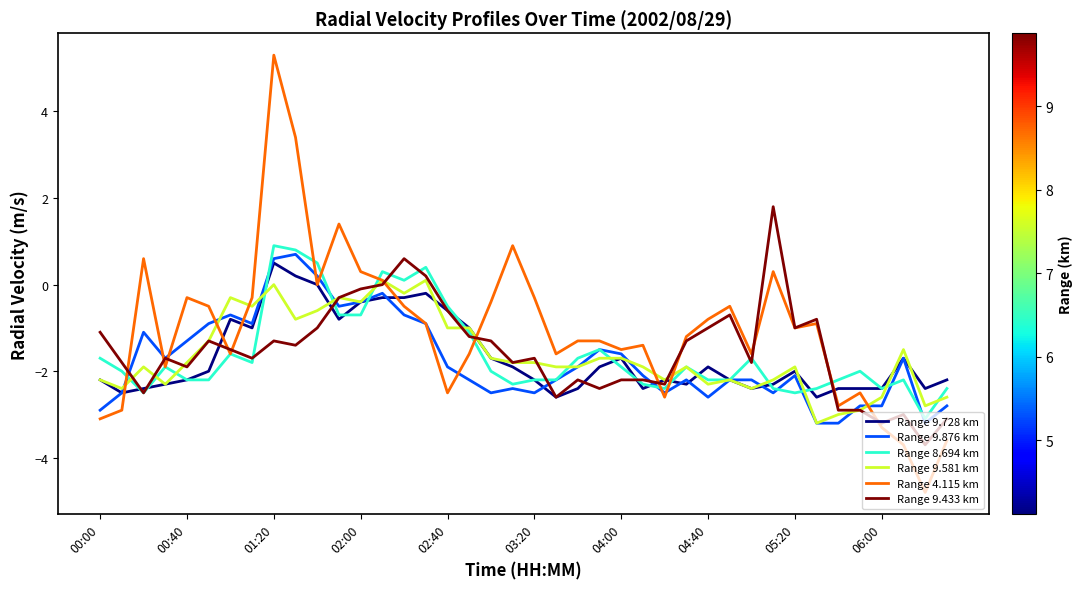

Which series ends up on top after the final intersection of Range 9.728 km and Range 9.581 km?

Range 9.728 km